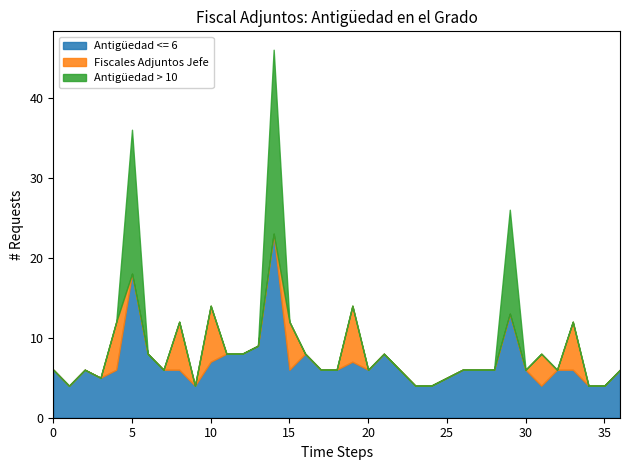

Reading left to right, extract all data points from this chart.

Antigüedad <= 6: 6	4	6	5	6	18	8	6	6	4	7	8	8	9	23	6	8	6	6	7	6	8	6	4	4	5	6	6	6	13	6	4	6	6	4	4	6
Fiscales Adjuntos Jefe: 0	0	0	0	6	0	0	0	6	0	7	0	0	0	0	6	0	0	0	7	0	0	0	0	0	0	0	0	0	0	0	4	0	6	0	0	0
Antigüedad > 10: 0	0	0	0	0	18	0	0	0	0	0	0	0	0	23	0	0	0	0	0	0	0	0	0	0	0	0	0	0	13	0	0	0	0	0	0	0